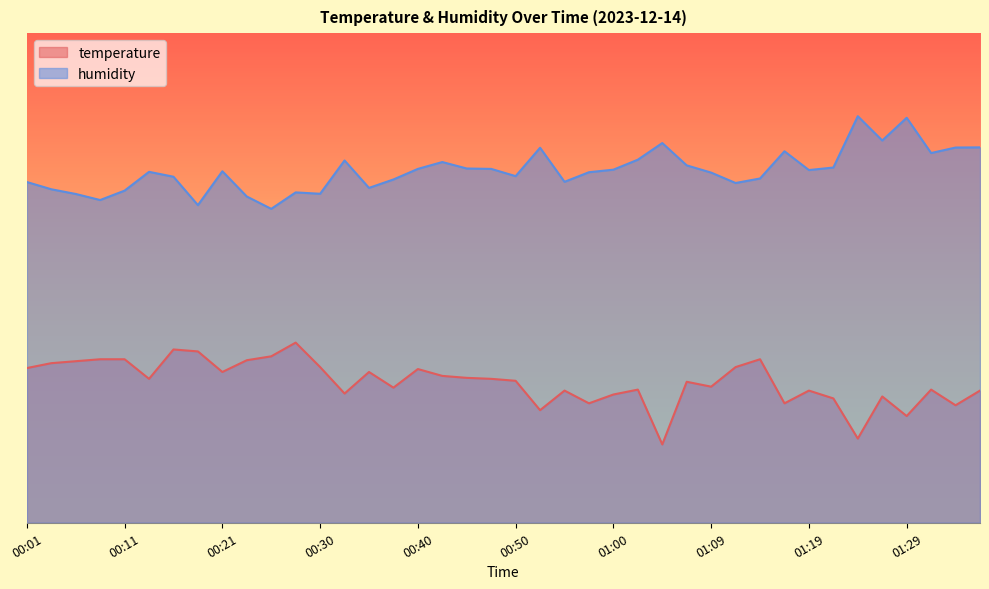

The value of humidity at 01:12 is 69.4. True or false?

True